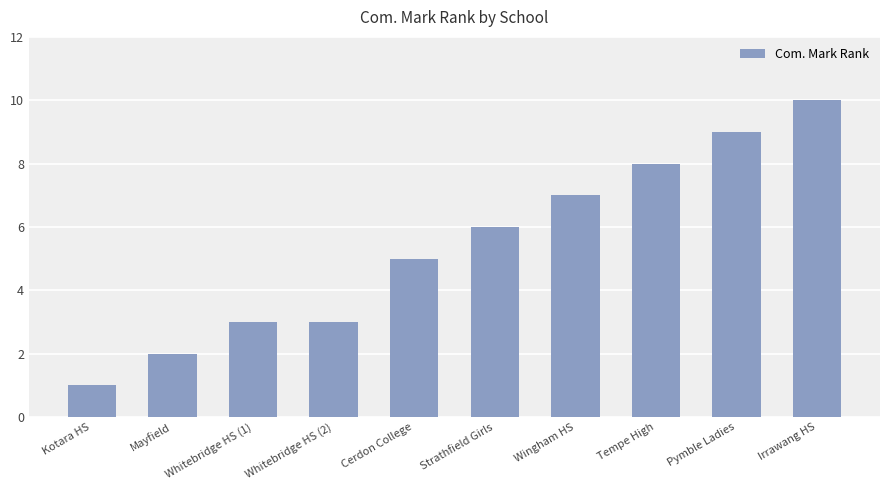

The chart shows a value of 2 at Mayfield. True or false?

True